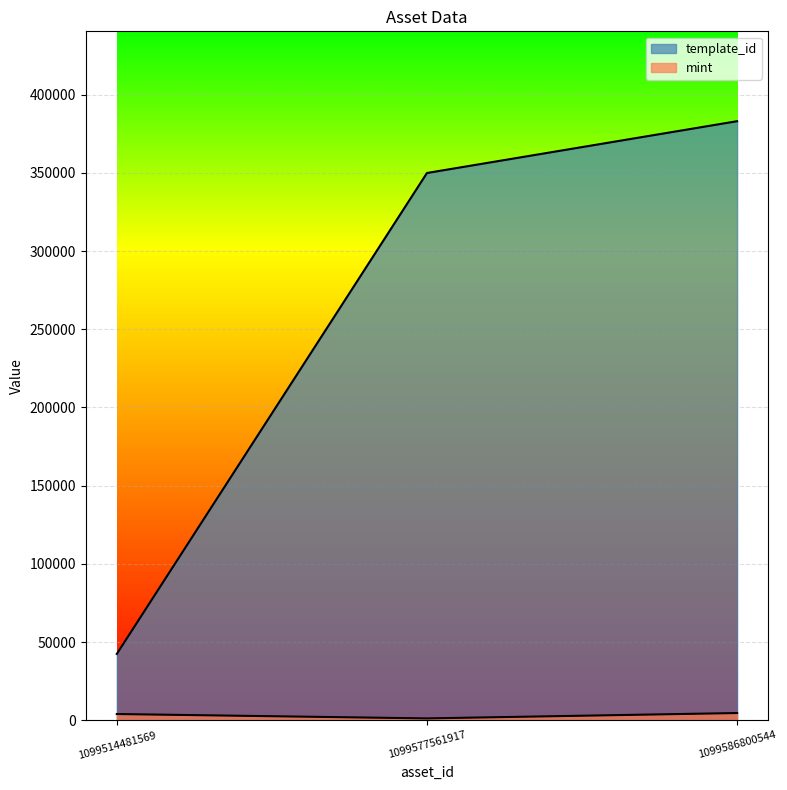

Reading left to right, transcribe all the data shown in this chart.

template_id: 1099514481569=42420	1099577561917=349951	1099586800544=383071
mint: 1099514481569=3983	1099577561917=1186	1099586800544=4619